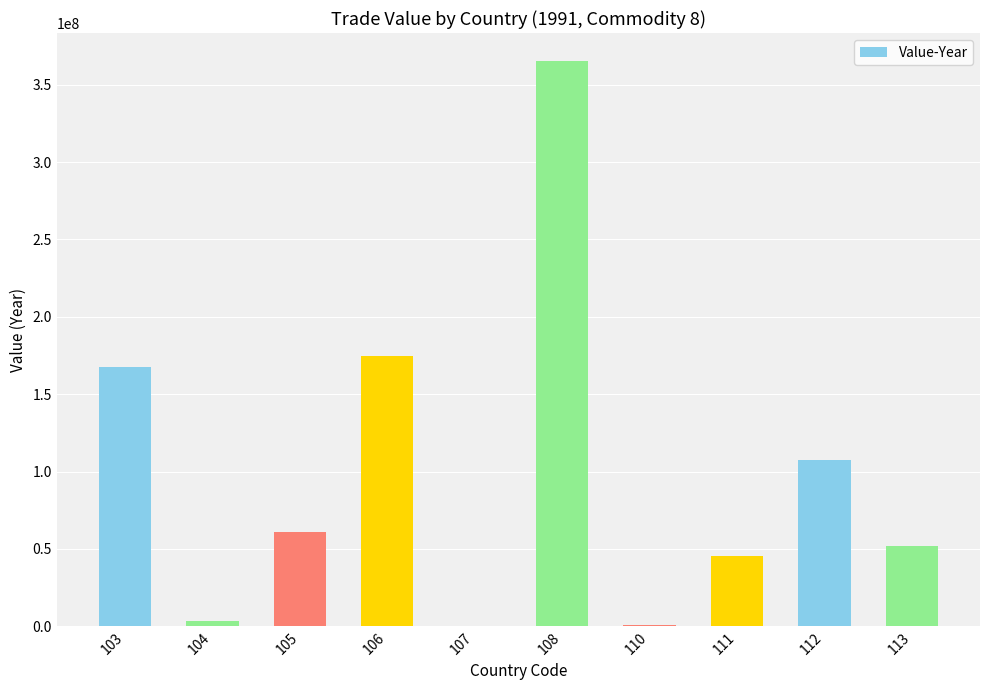

What is the maximum value shown in the chart?

365152690